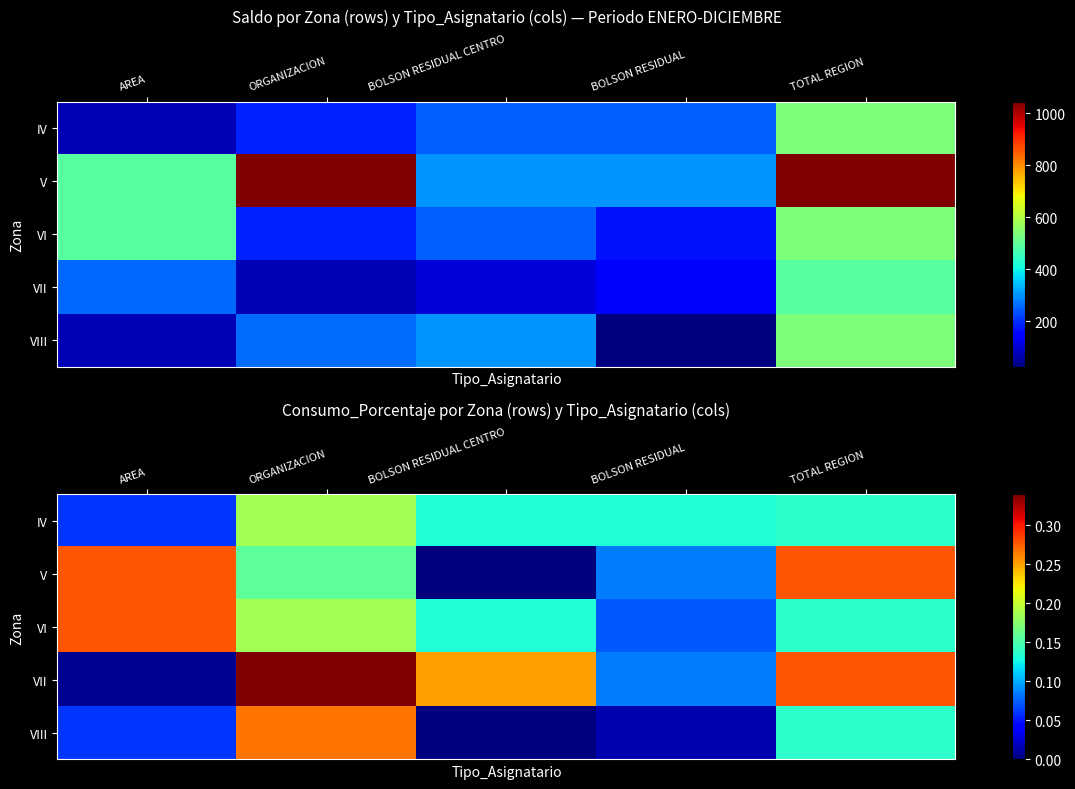

Which category has the highest value in the IV series?

ORGANIZACION